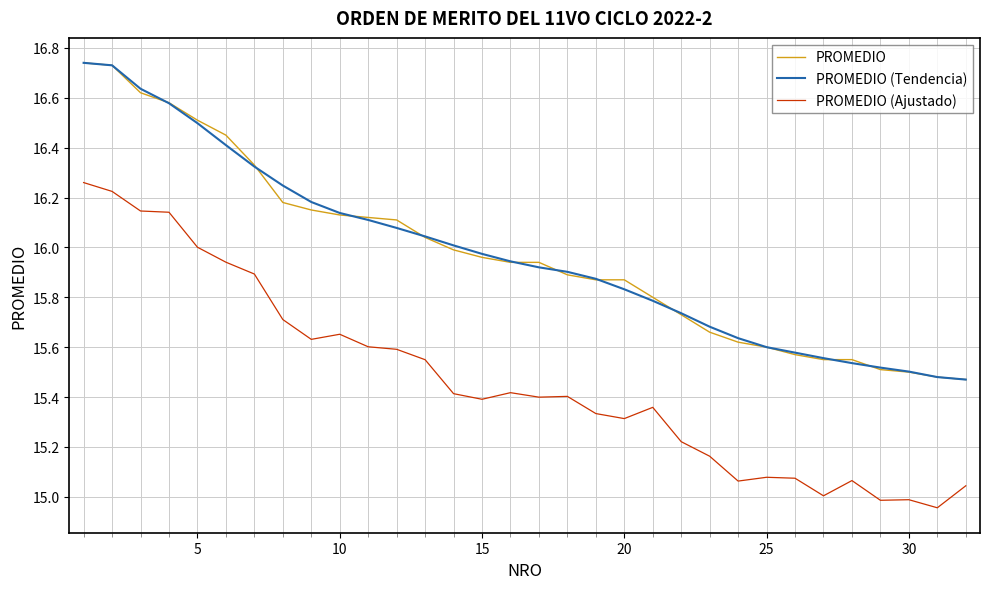

Count the number of data series in this chart.

3